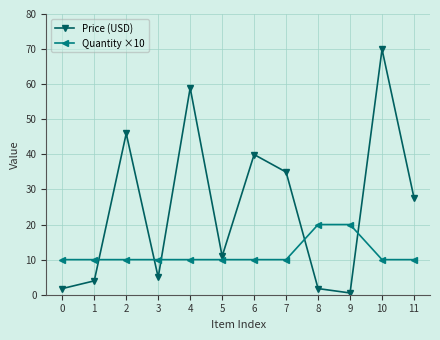

What is the maximum value shown in the chart?

70.0